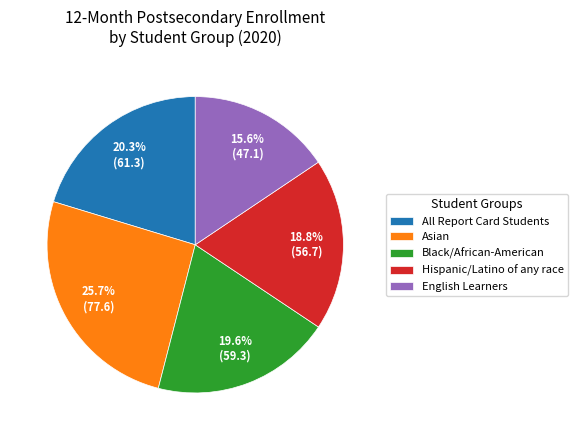

Do Black/African-American and English Learners together represent more than half of the pie?

No